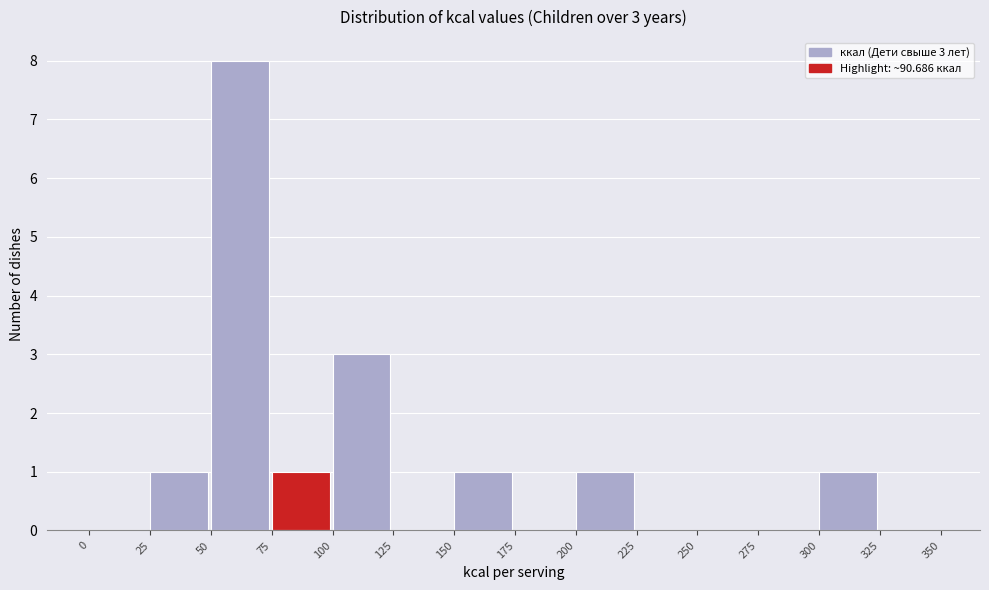

Over which range of the x-axis is the bar tallest?

50 to 75